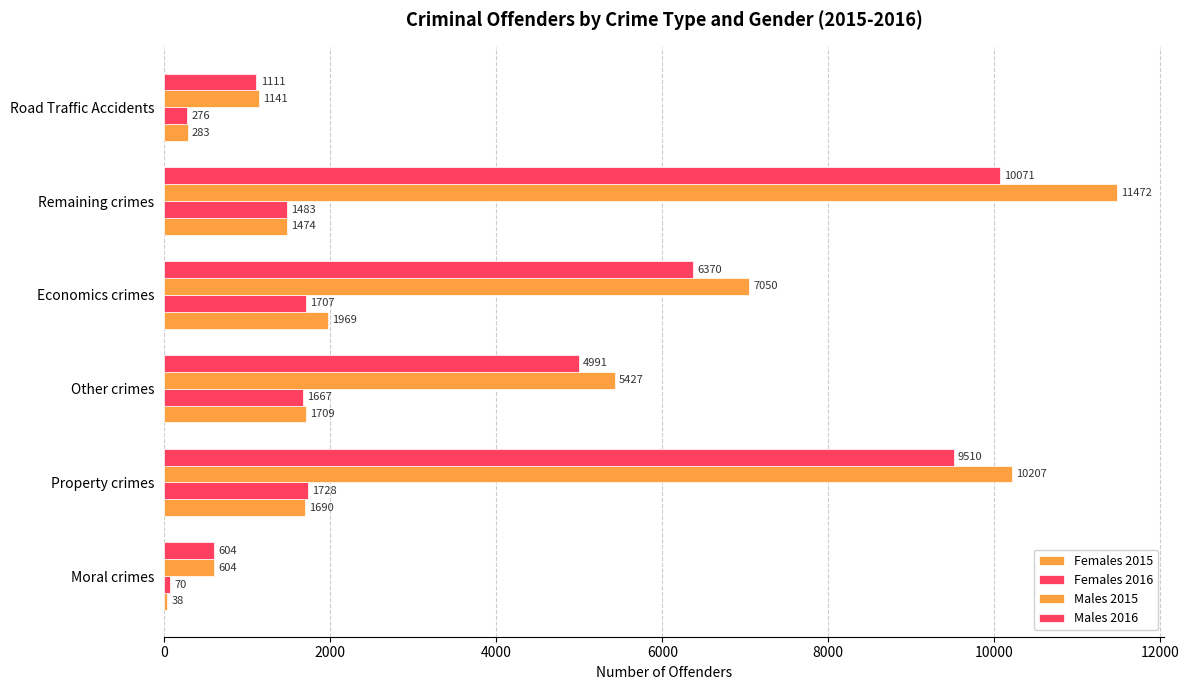

Which series has the largest range (max minus min)?

Males 2015